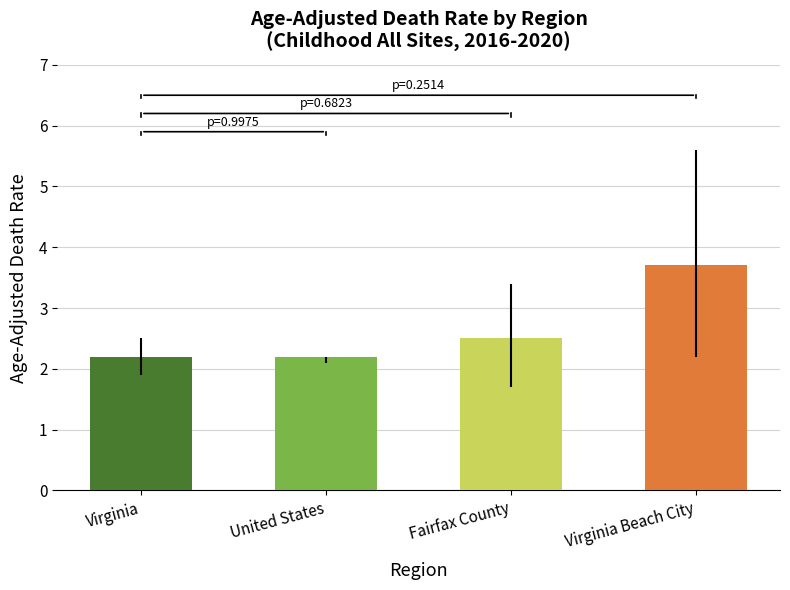

How many bars are there in total?

4